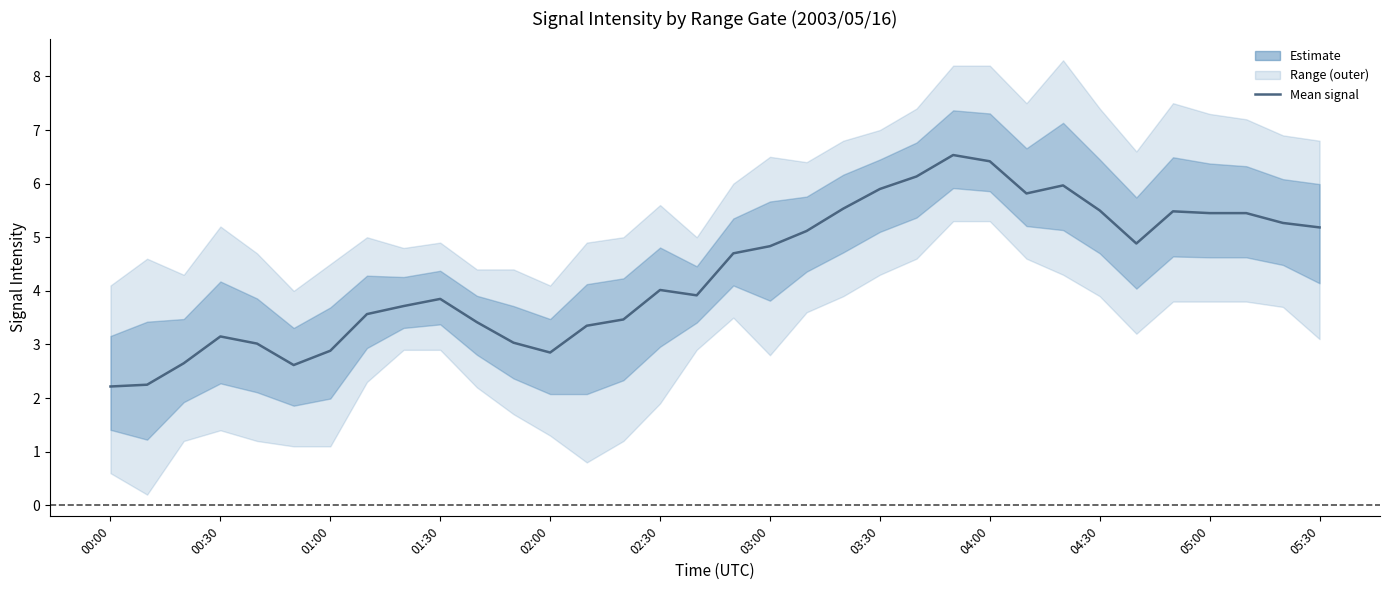

How many interior local valleys (lower than both neighbors) does the data have?

5